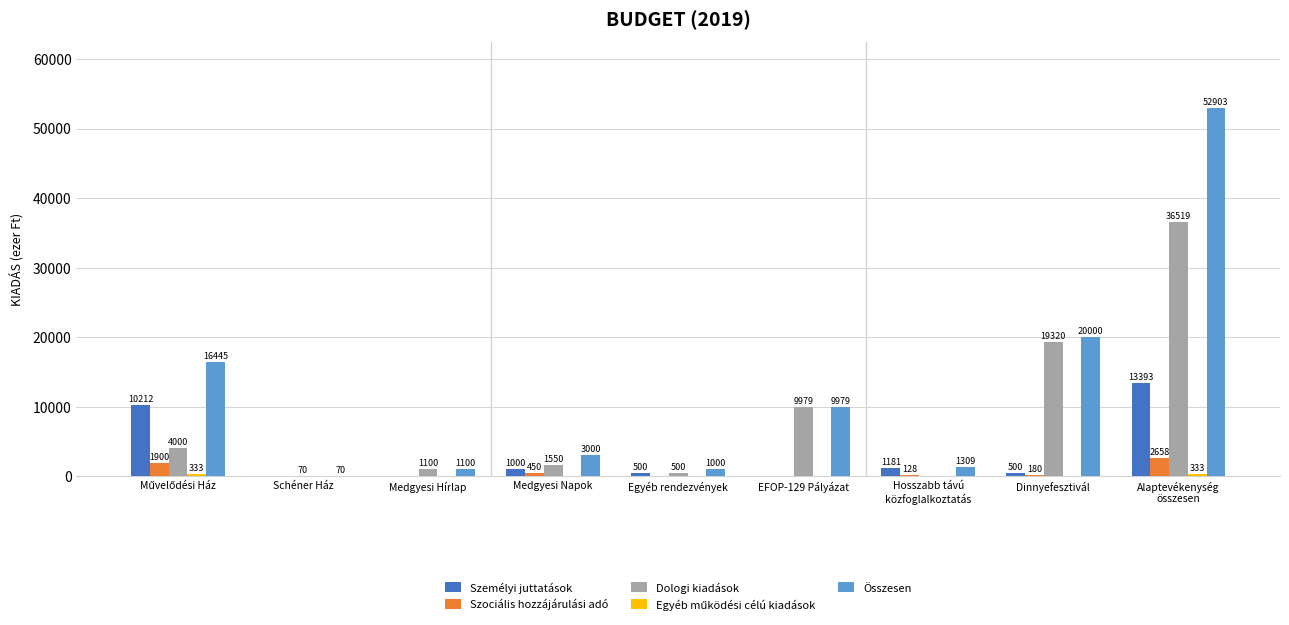

Which series has the largest total across all categories?

Összesen